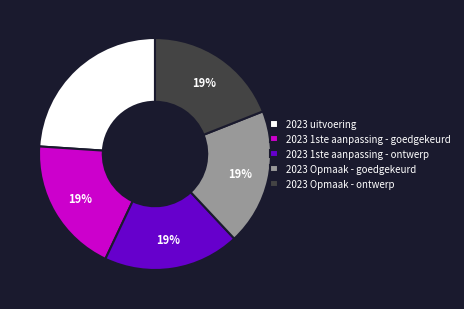

The 2023 1ste aanpassing - ontwerp slice represents 25% of the pie. True or false?

False